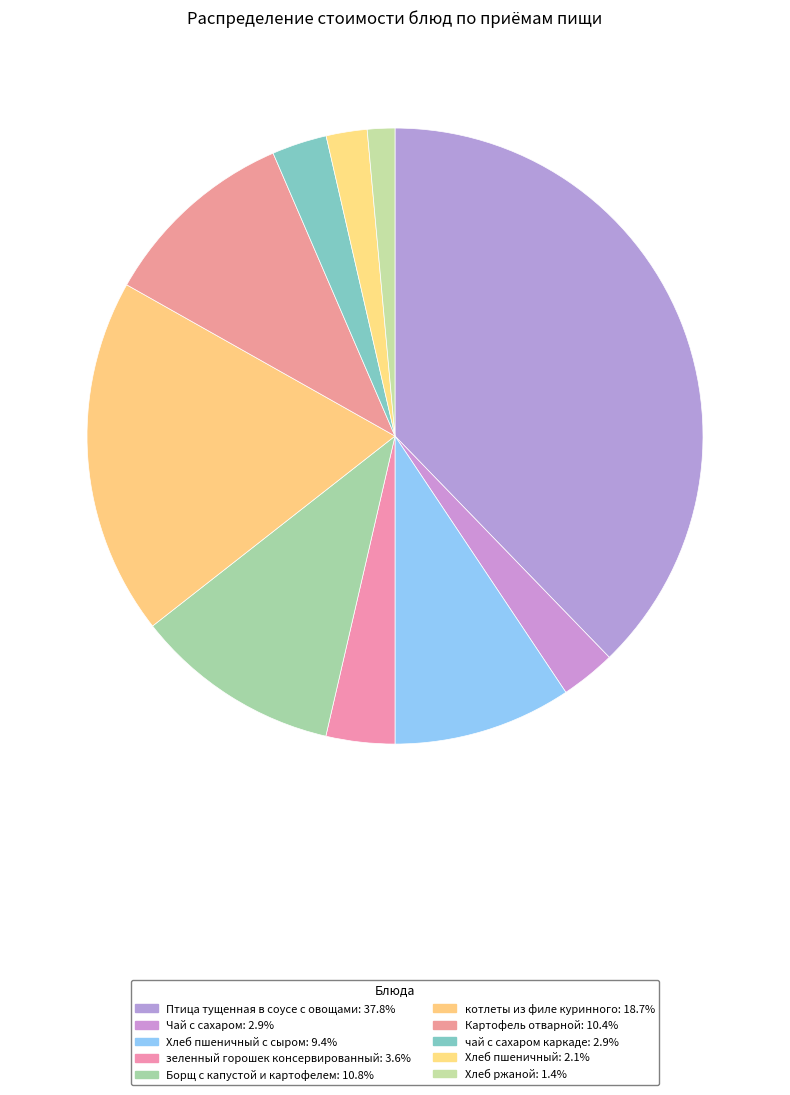

How many segments does this pie chart have?

10